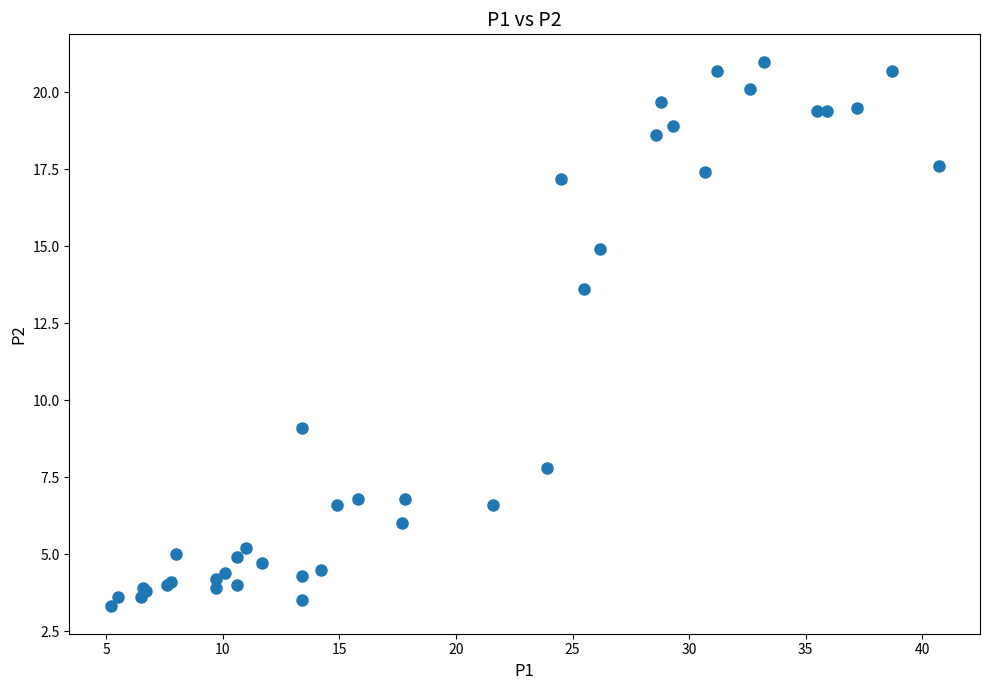

What Y value in the scatter plot is closest to 12?

13.6